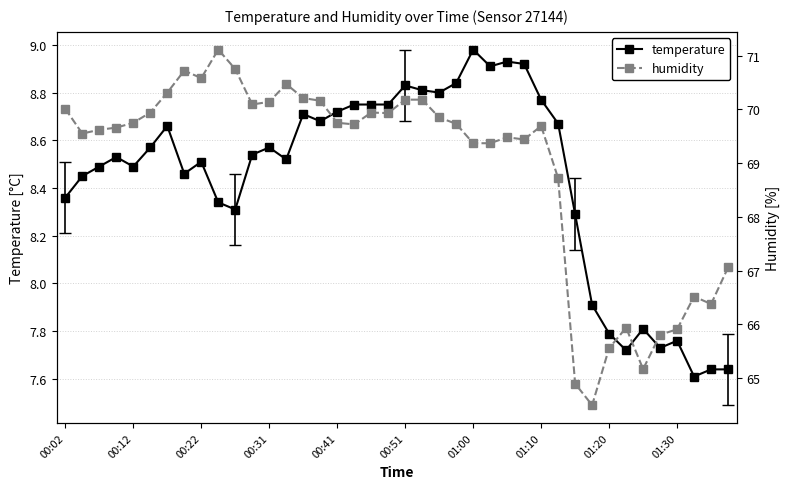

At which label does temperature first exceed 8?

00:02